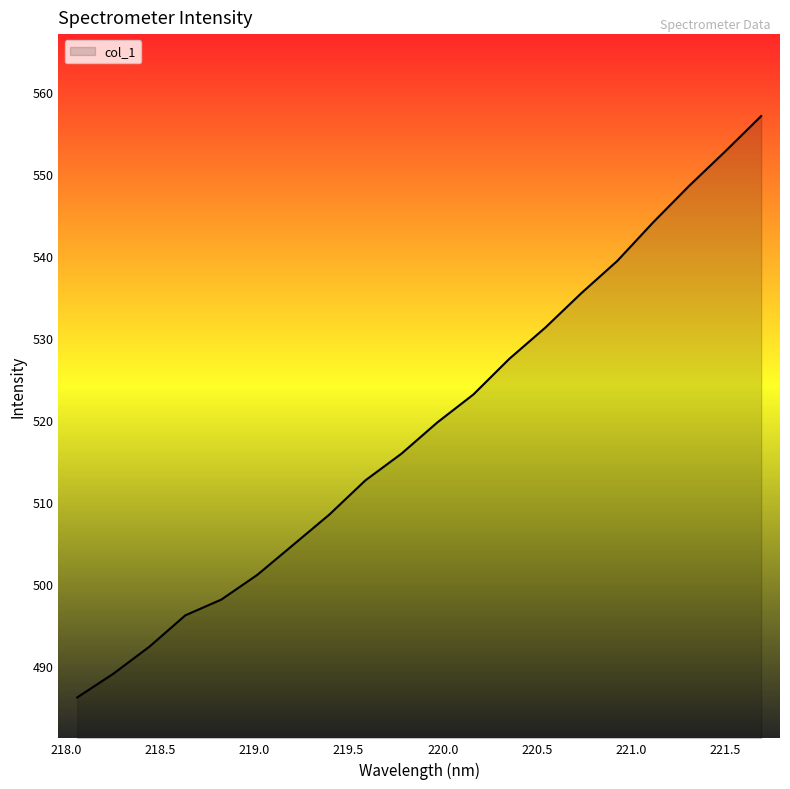

What is the maximum value shown in the chart?

557.1